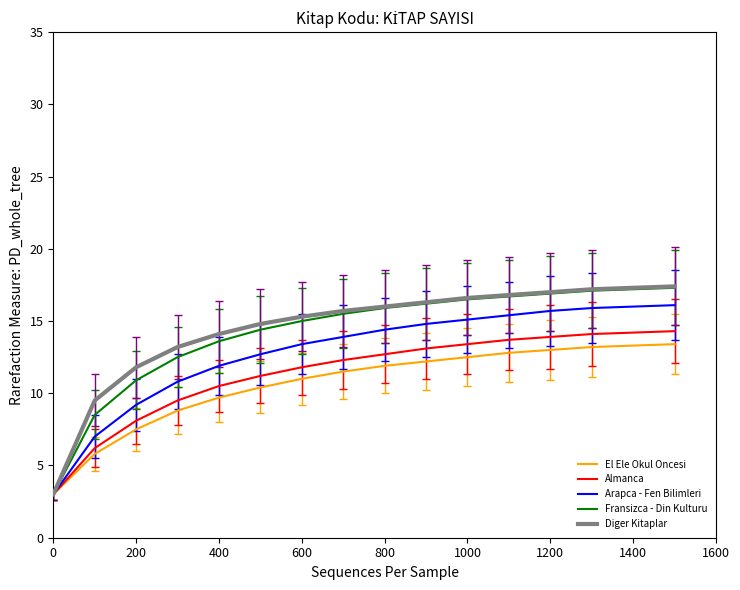

What is the greatest value displayed?

17.4